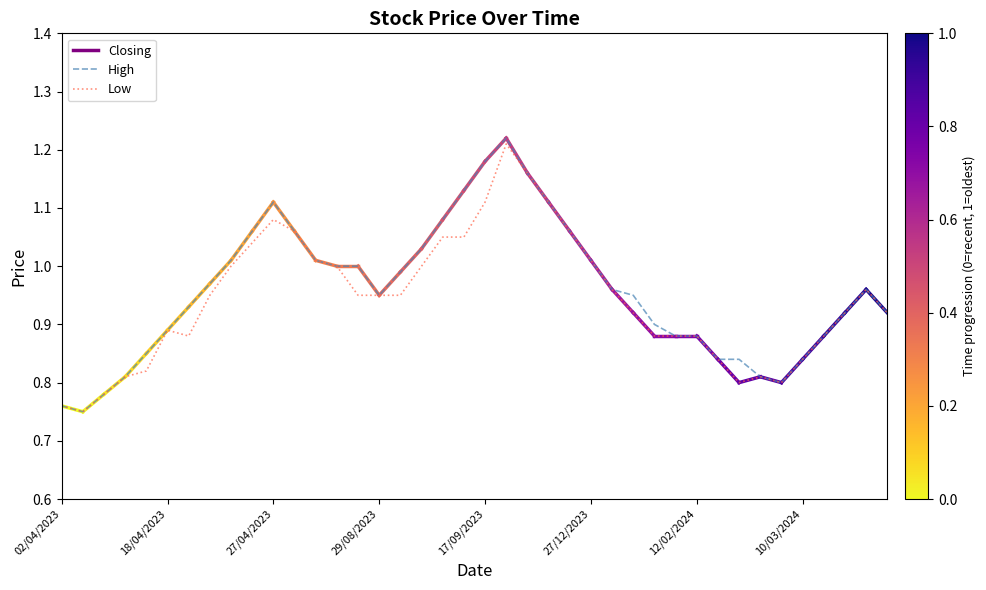

True or false: High and Low cross at least once.

False